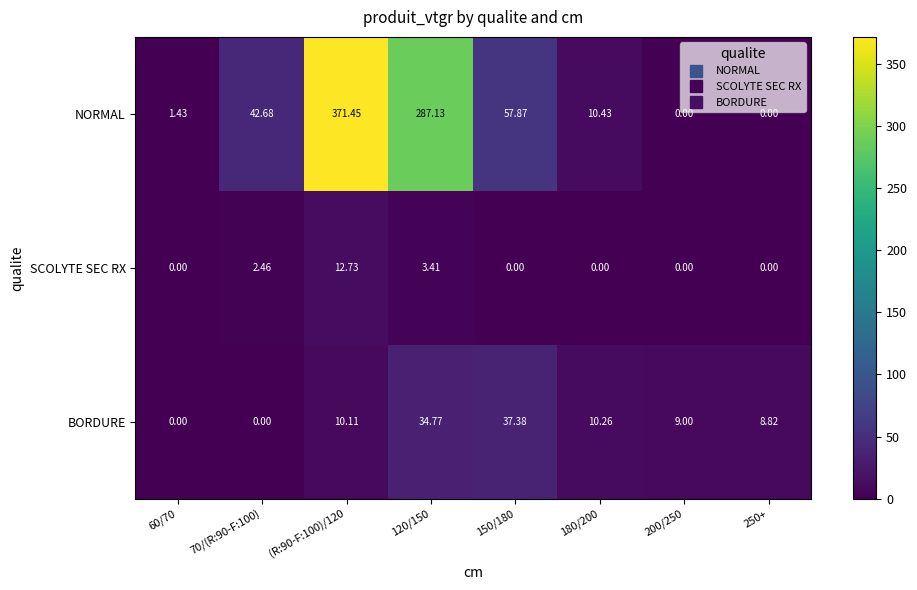

At which category is the sum across all series the highest?

(R:90-F:100)/120